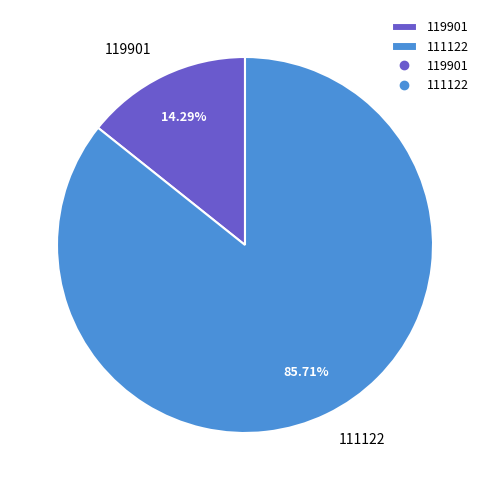

Rank the categories by value from highest to lowest.

111122, 119901